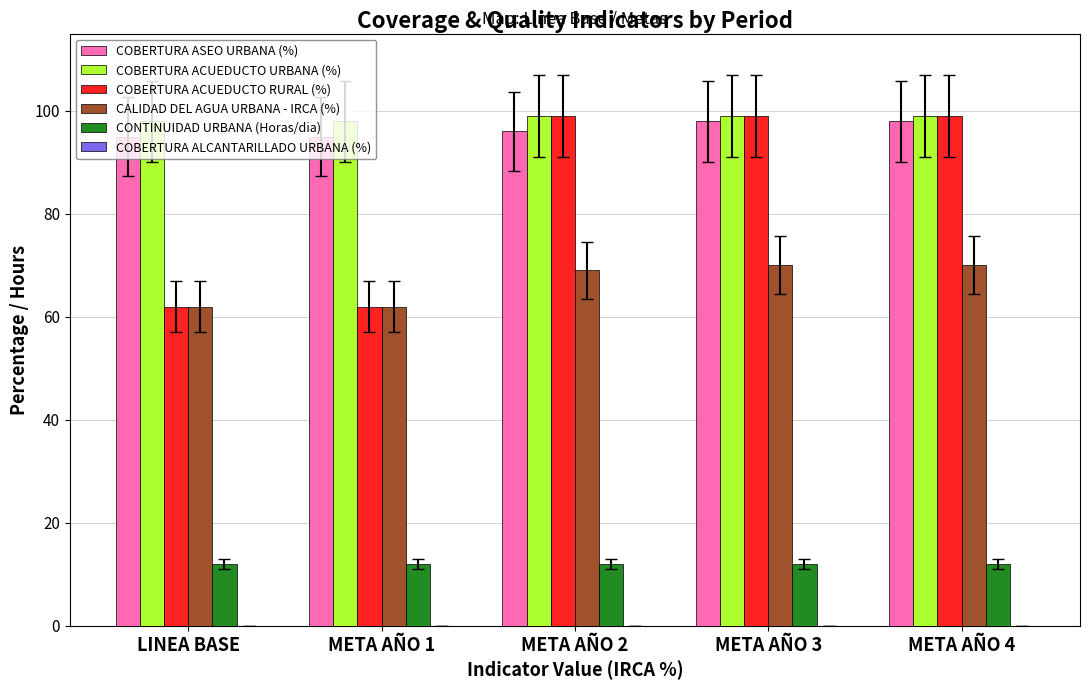

What is the label of the 3rd bar from the left?

META AÑO 2